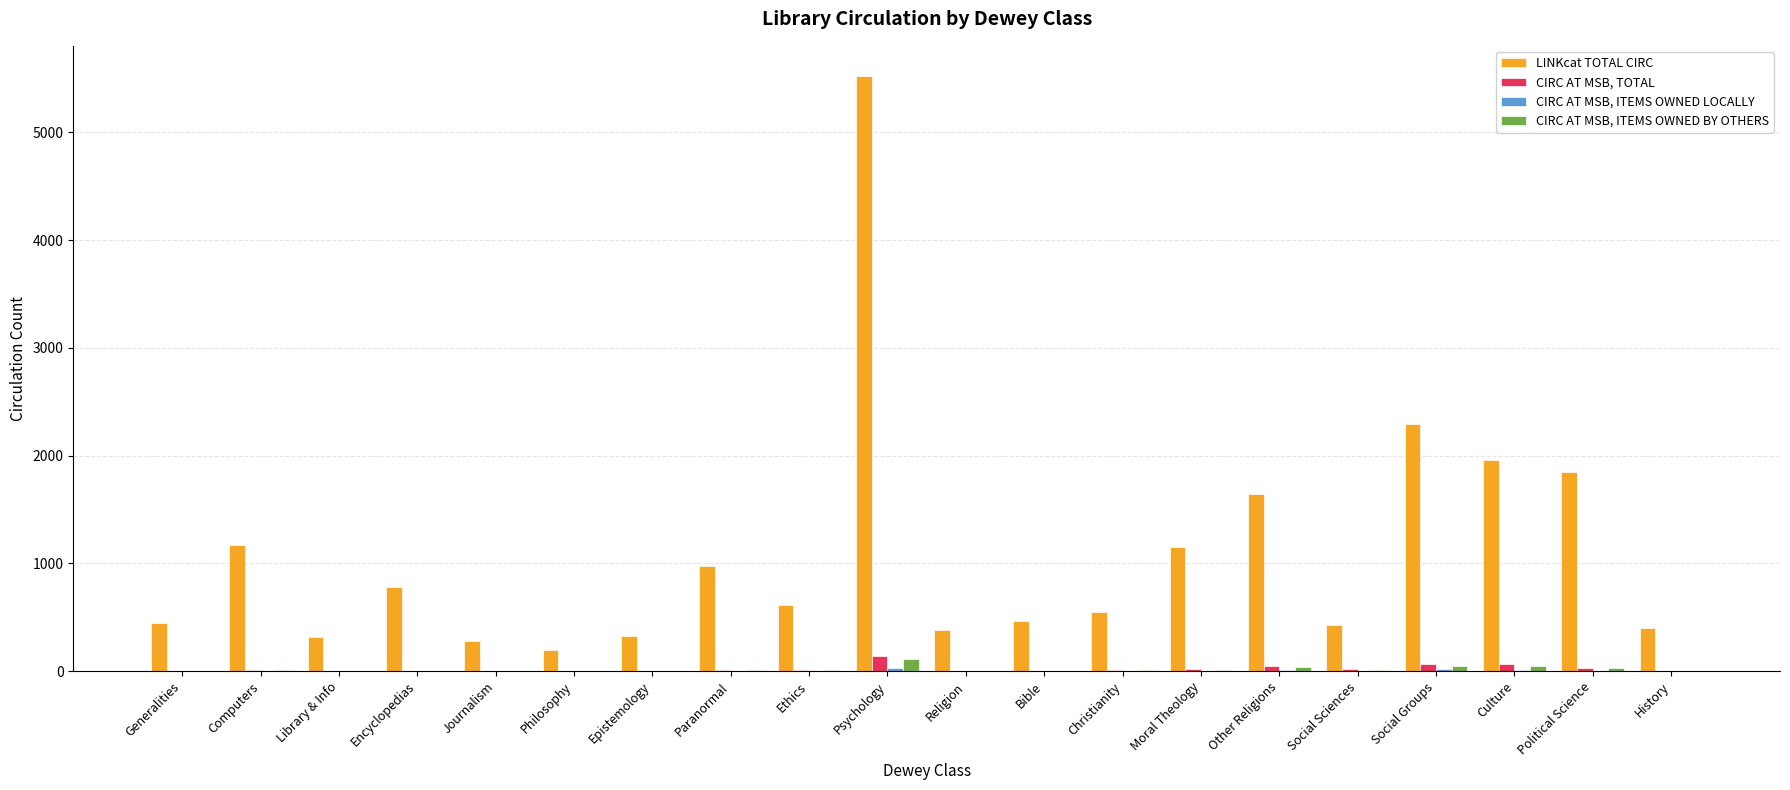

The value of LINKcat TOTAL CIRC at Paranormal is 1719. True or false?

False